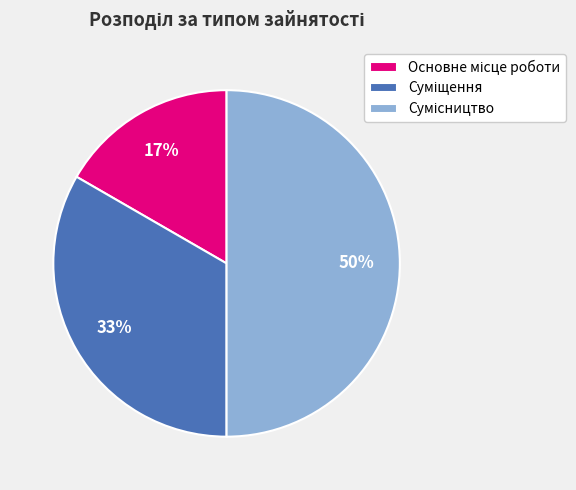

Count the number of slices in the pie.

3